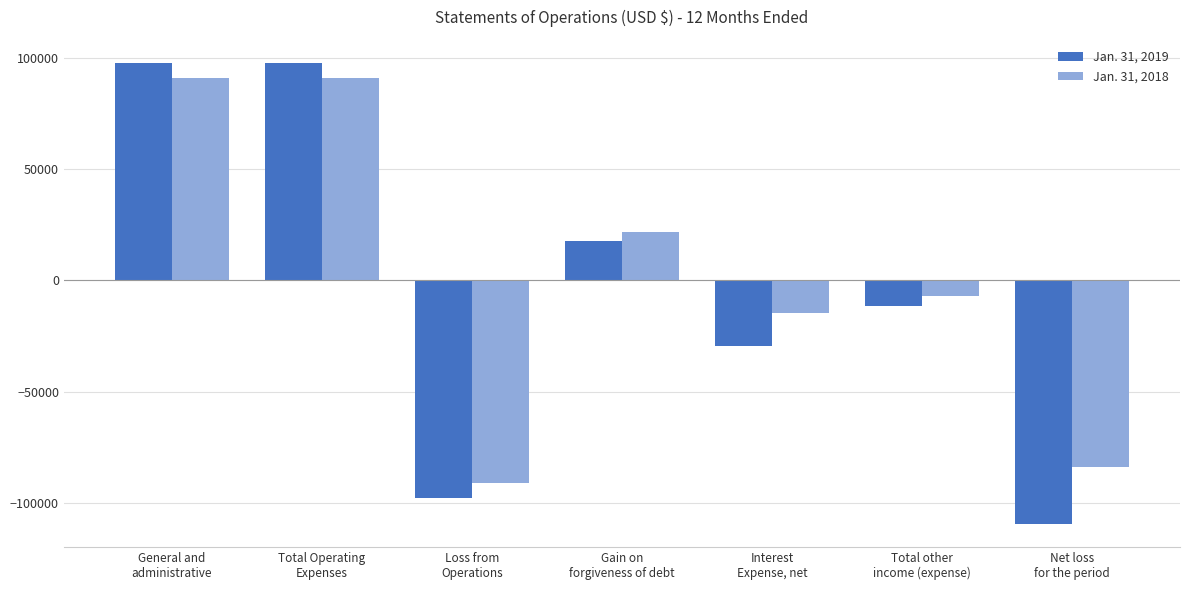

What is the average value of the Jan. 31, 2019 series?

-4990